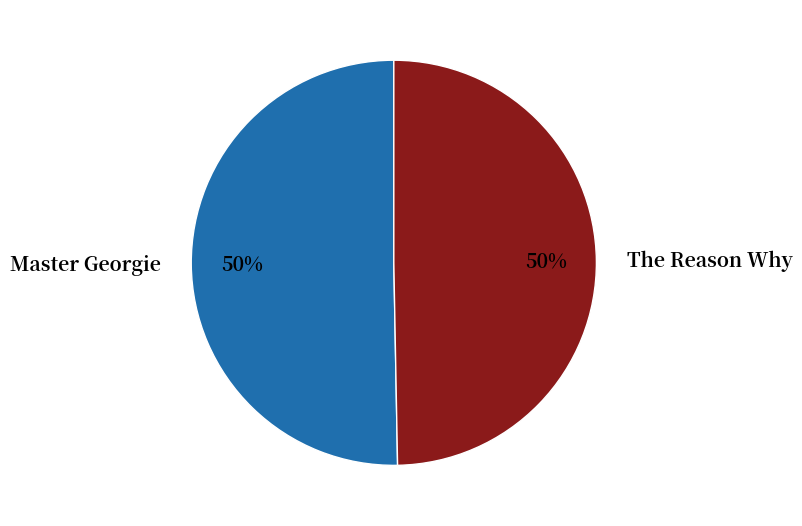

To the nearest percent, what is the average slice percentage?

50%